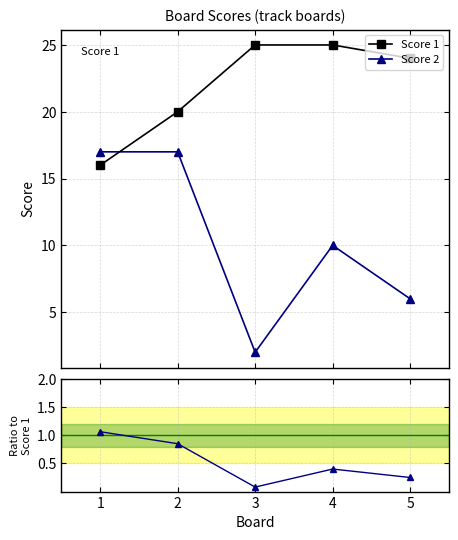

True or false: Score 2 has a value of 9.2 at 1.

False